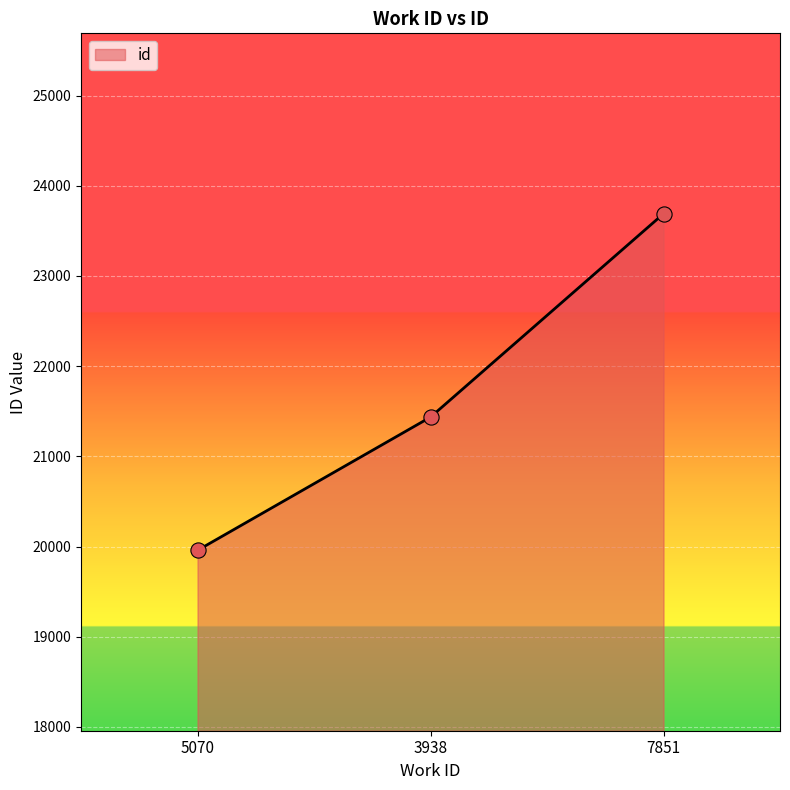

Approximately how many times larger is the value at 3938 compared to 5070?

1.1